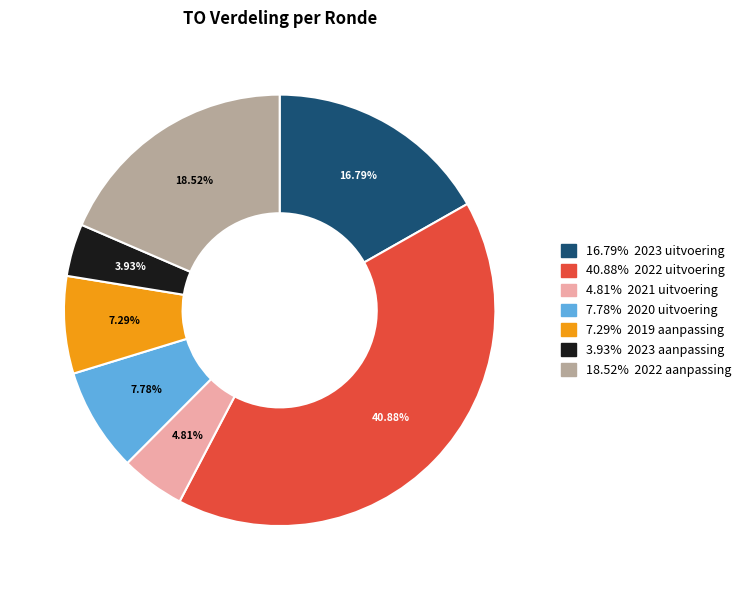

Does any single category account for the majority?

No